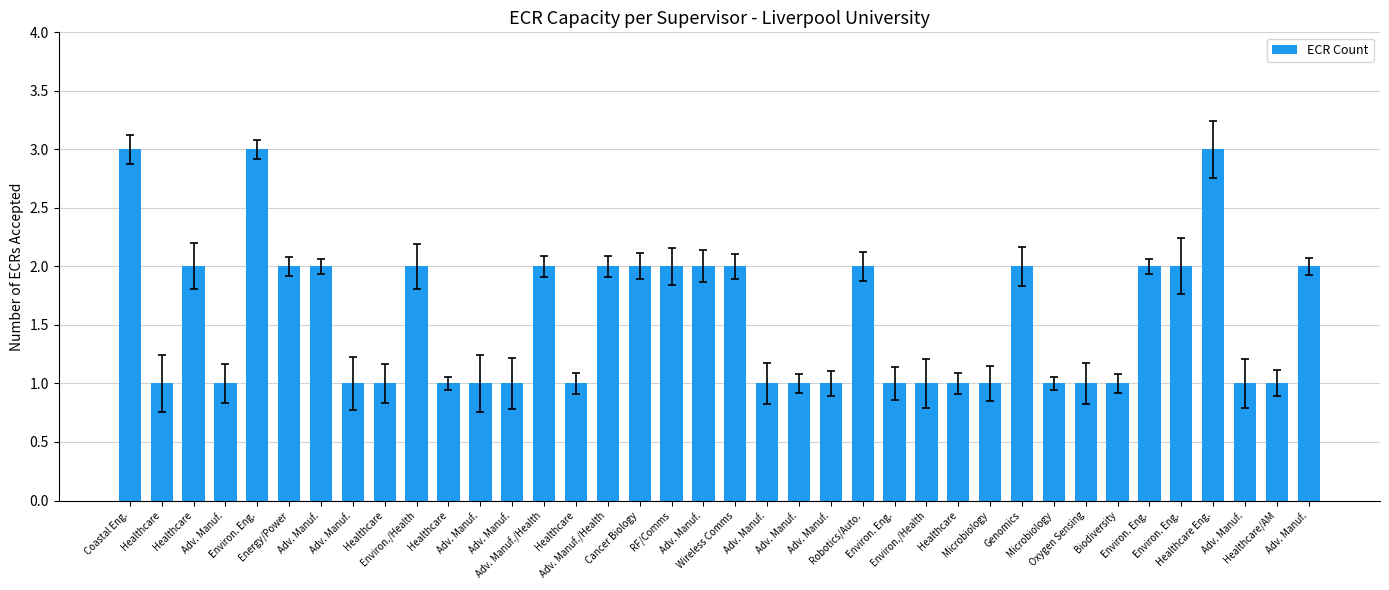

List the labels in order of value, smallest first.

Healthcare, Adv. Manuf., Adv. Manuf., Healthcare, Healthcare, Adv. Manuf., Adv. Manuf., Healthcare, Adv. Manuf., Adv. Manuf., Adv. Manuf., Environ. Eng., Environ./Health, Healthcare, Microbiology, Microbiology, Oxygen Sensing, Biodiversity, Adv. Manuf., Healthcare/AM, Healthcare, Energy/Power, Adv. Manuf., Environ./Health, Adv. Manuf./Health, Adv. Manuf./Health, Cancer Biology, RF/Comms, Adv. Manuf., Wireless Comms, Robotics/Auto., Genomics, Environ. Eng., Environ. Eng., Adv. Manuf., Coastal Eng., Environ. Eng., Healthcare Eng.